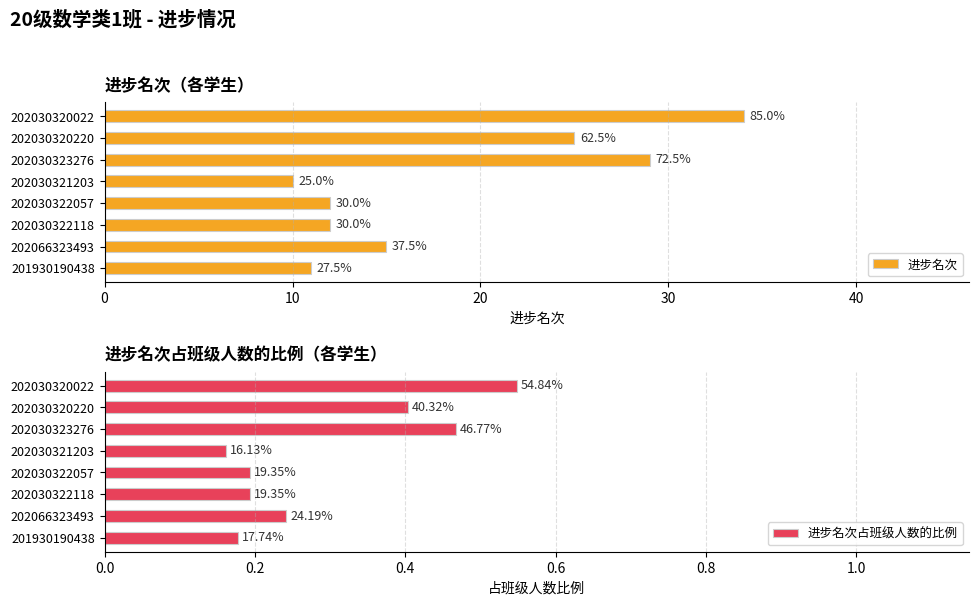

Reading left to right, list all the values displayed in this chart.

进步名次: 34.0	25.0	29.0	10.0	12.0	12.0	15.0	11.0
进步名次占班级人数的比例: 0.5	0.4	0.5	0.2	0.2	0.2	0.2	0.2